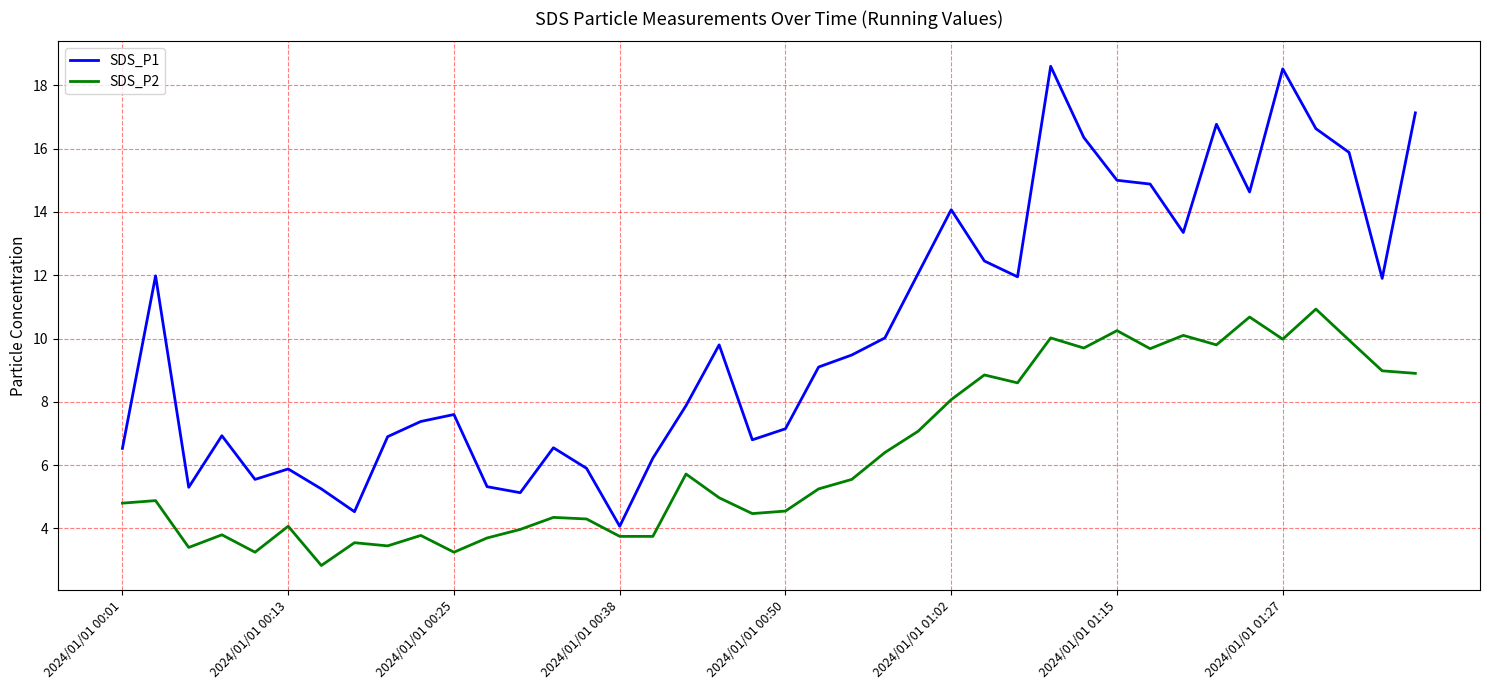

What is the greatest value displayed?

18.6